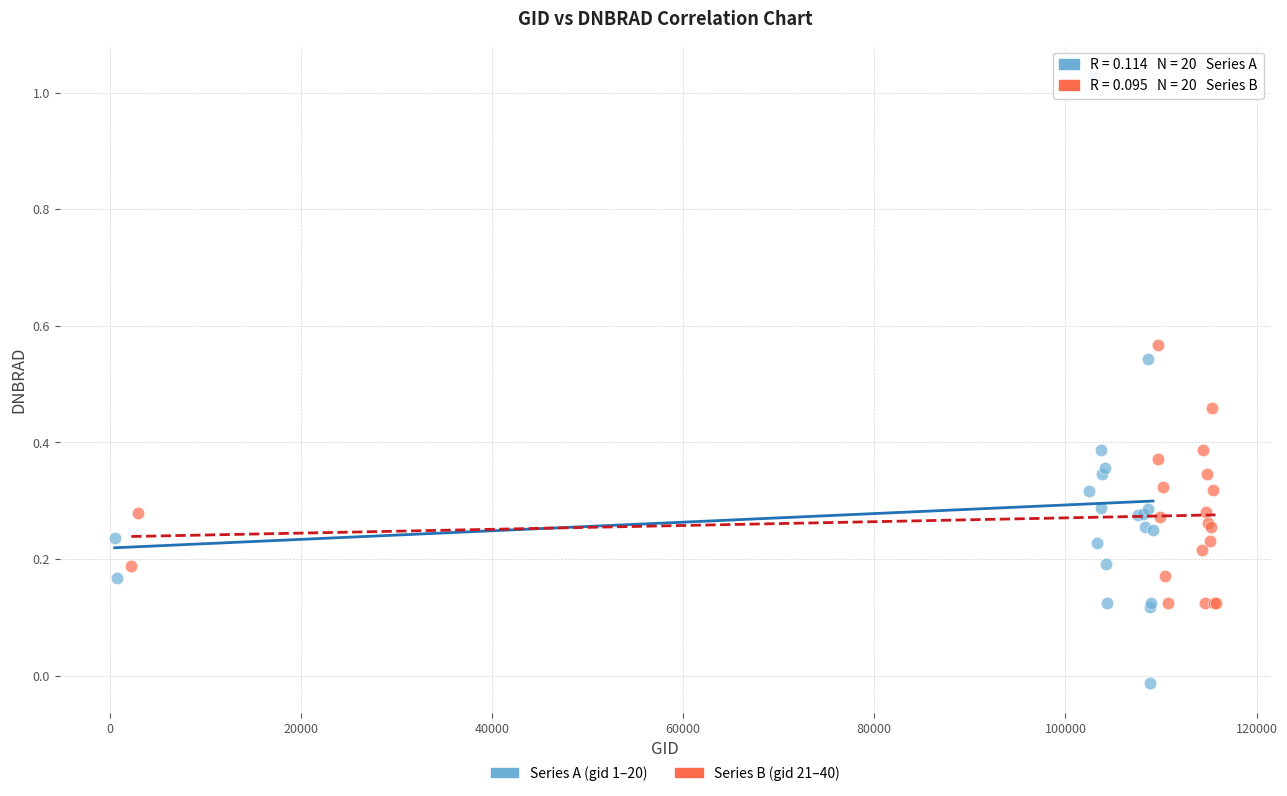

Which series reaches the maximum Y coordinate?

Series A (gid 1–20)